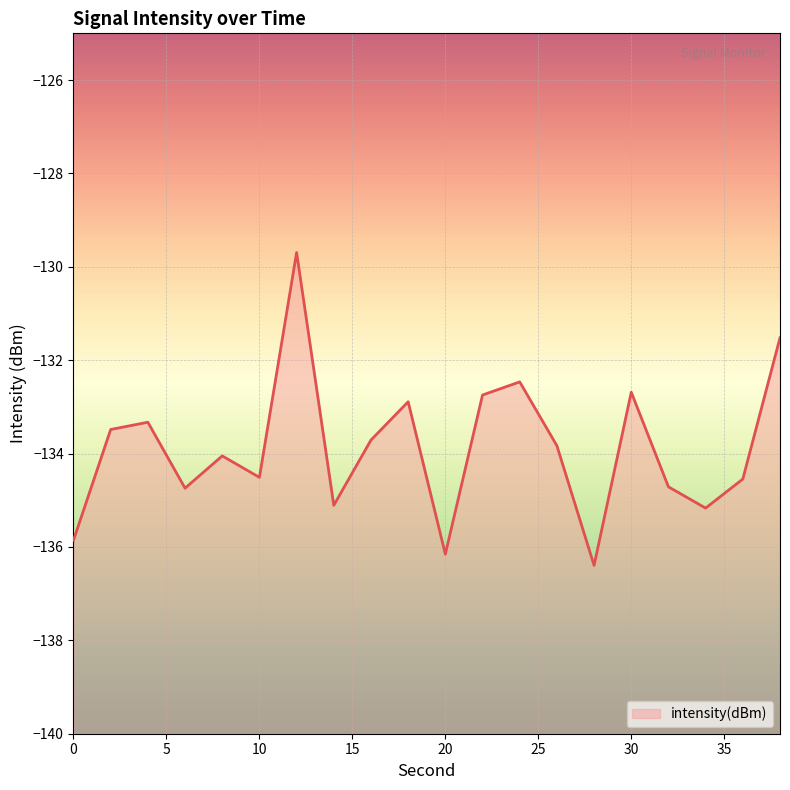

Rank the categories by value from highest to lowest.

12, 38, 24, 30, 22, 18, 4, 2, 16, 26, 8, 10, 36, 32, 6, 14, 34, 0, 20, 28